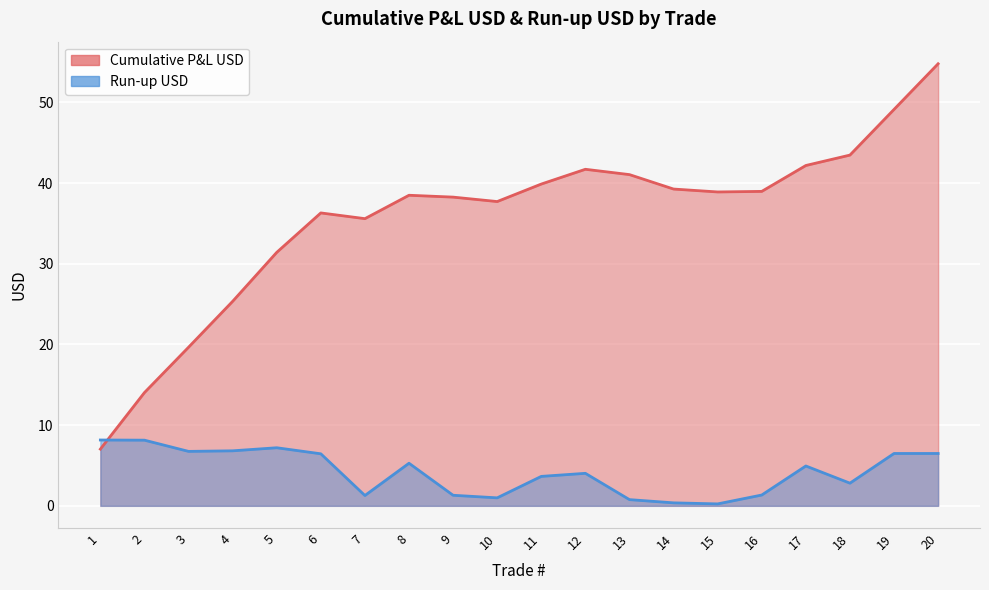

Which series has the widest spread of values?

Cumulative P&L USD